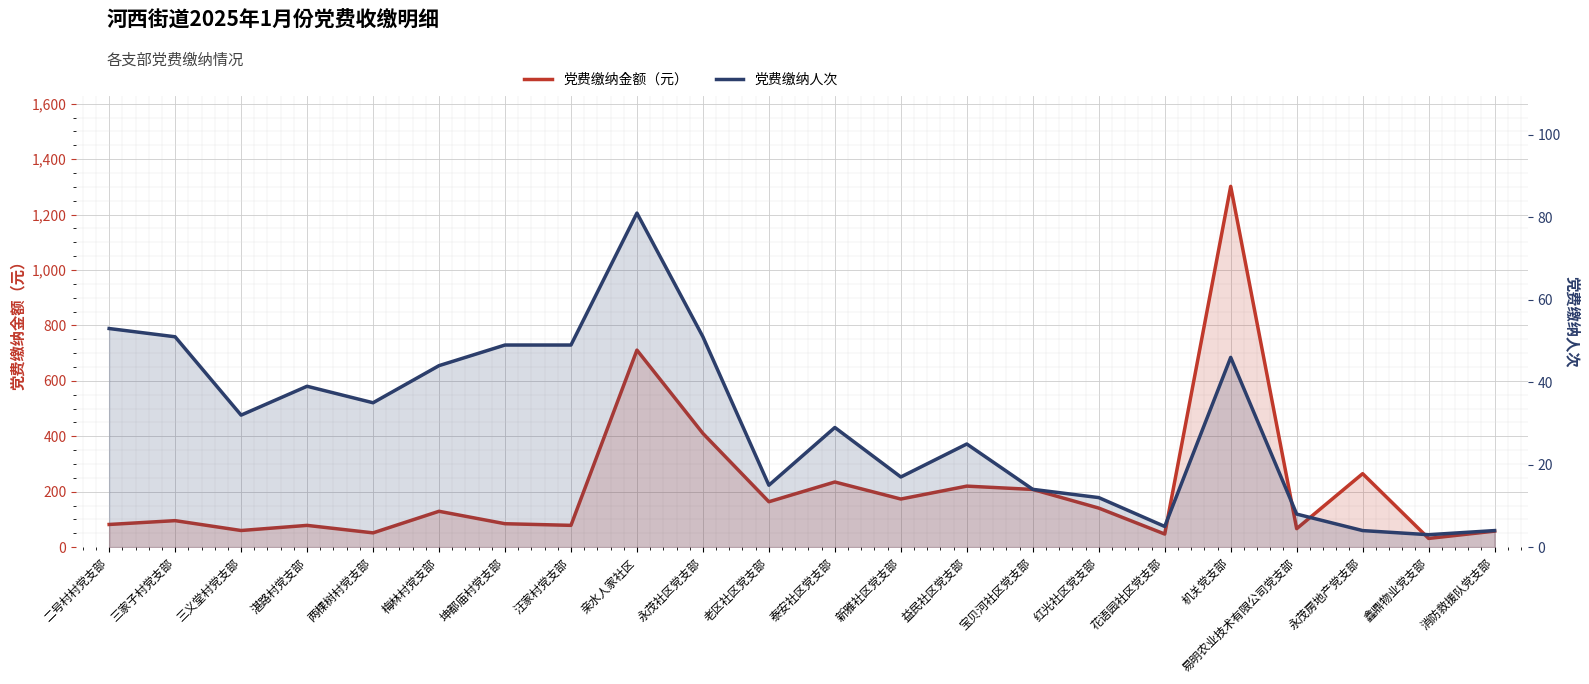

Rank the categories by 党费缴纳金额（元） value from lowest to highest.

鑫鼎物业党支部, 花语园社区党支部, 两棵树村党支部, 消防救援队党支部, 三义堂村党支部, 易明农业技术有限公司党支部, 湛路村党支部, 汪家村党支部, 二号村村党支部, 坤都庙村党支部, 三家子村党支部, 梅林村党支部, 红光社区党支部, 老区社区党支部, 新雅社区党支部, 宝贝河社区党支部, 益民社区党支部, 泰安社区党支部, 永茂房地产党支部, 永茂社区党支部, 亲水人家社区, 机关党支部